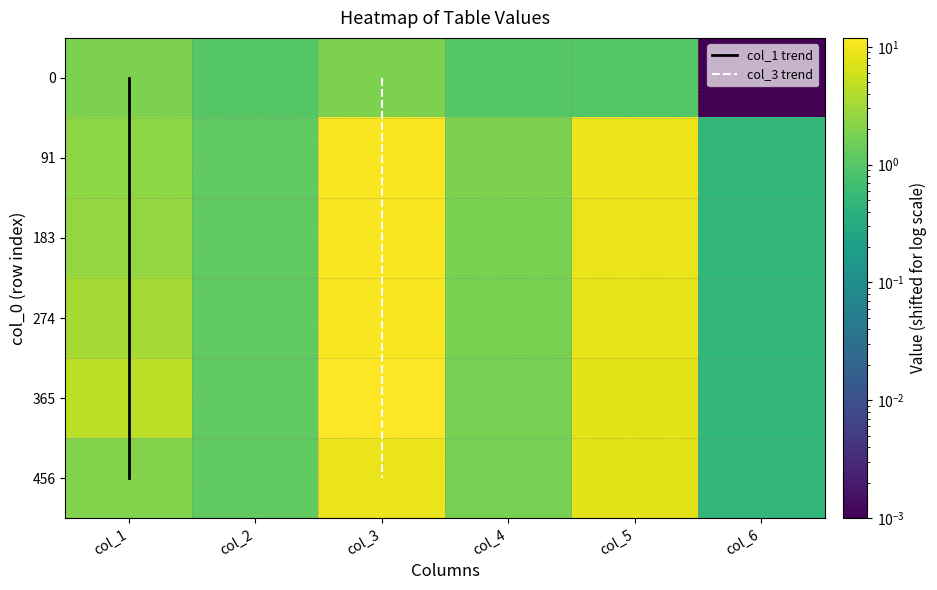

Is it true that 0 equals 1.5 at col_5?

False